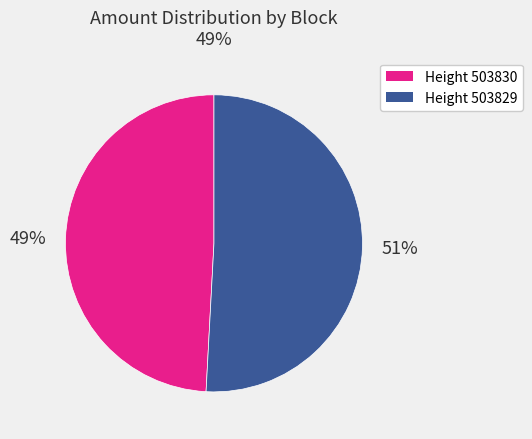

Does any single category account for the majority?

Yes